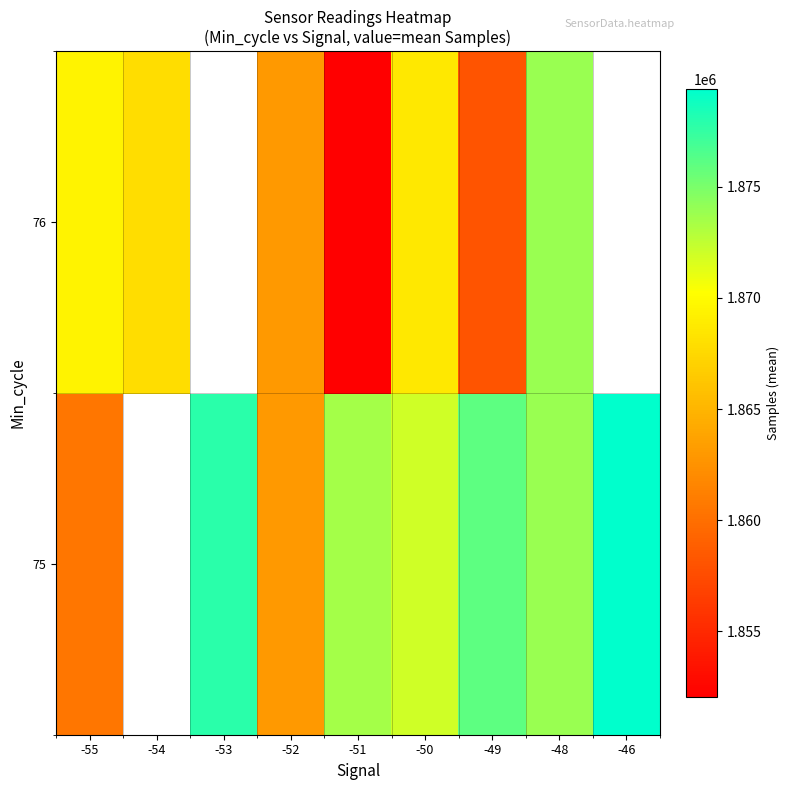

The 75 series shows 1879390.0 at -46. True or false?

True